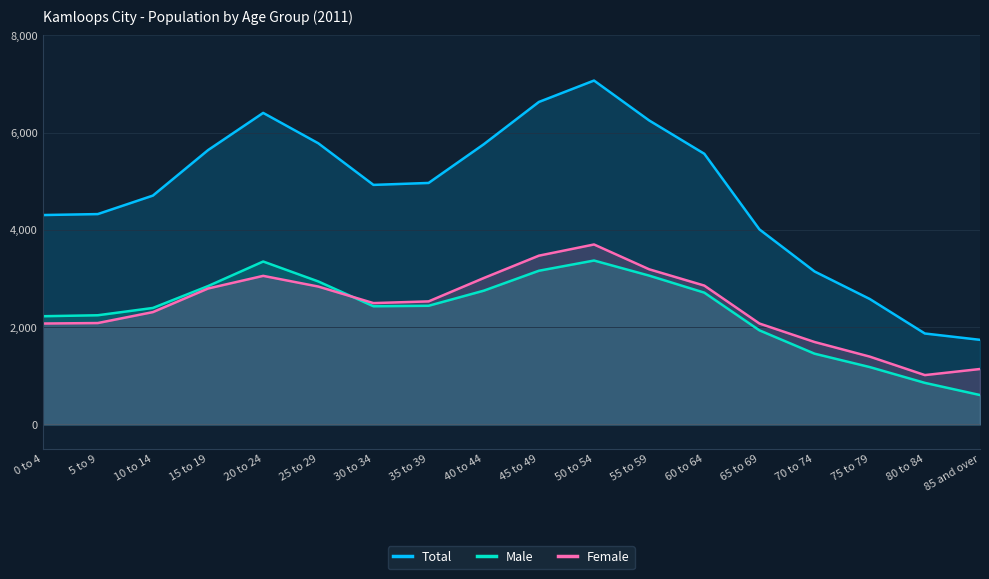

Reading left to right, transcribe all the data shown in this chart.

Total: 0 to 4=4305	5 to 9=4325	10 to 14=4705	15 to 19=5640	20 to 24=6405	25 to 29=5780	30 to 34=4925	35 to 39=4965	40 to 44=5760	45 to 49=6630	50 to 54=7070	55 to 59=6250	60 to 64=5565	65 to 69=4010	70 to 74=3145	75 to 79=2580	80 to 84=1870	85 and over=1740
Male: 0 to 4=2225	5 to 9=2245	10 to 14=2395	15 to 19=2845	20 to 24=3350	25 to 29=2940	30 to 34=2430	35 to 39=2440	40 to 44=2750	45 to 49=3160	50 to 54=3370	55 to 59=3060	60 to 64=2710	65 to 69=1935	70 to 74=1455	75 to 79=1180	80 to 84=855	85 and over=605
Female: 0 to 4=2075	5 to 9=2085	10 to 14=2310	15 to 19=2795	20 to 24=3055	25 to 29=2835	30 to 34=2495	35 to 39=2530	40 to 44=3010	45 to 49=3470	50 to 54=3700	55 to 59=3190	60 to 64=2855	65 to 69=2075	70 to 74=1695	75 to 79=1395	80 to 84=1015	85 and over=1140